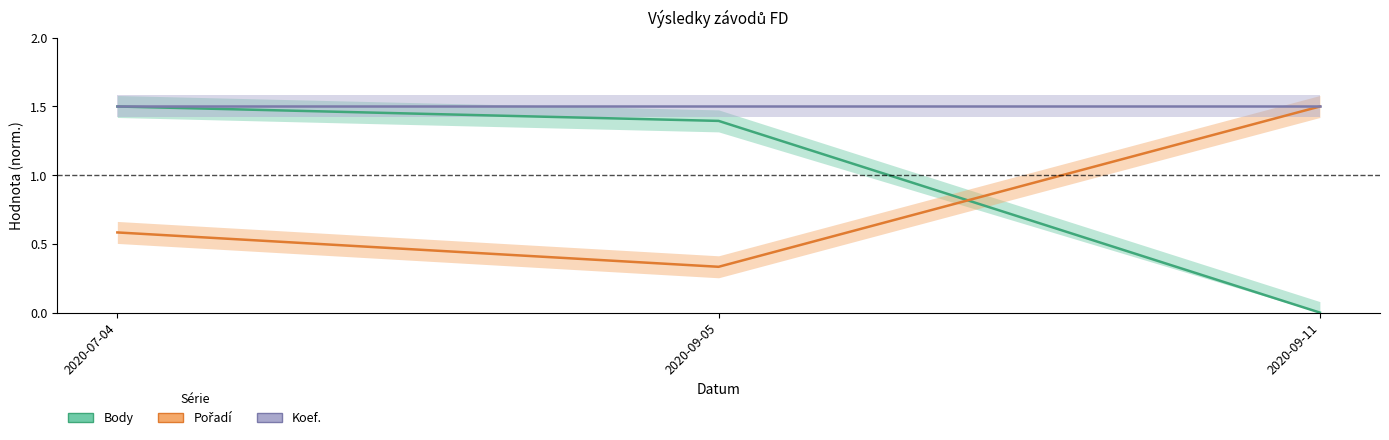

Which series changed the most between 2020-07-04 and 2020-09-11?

Body